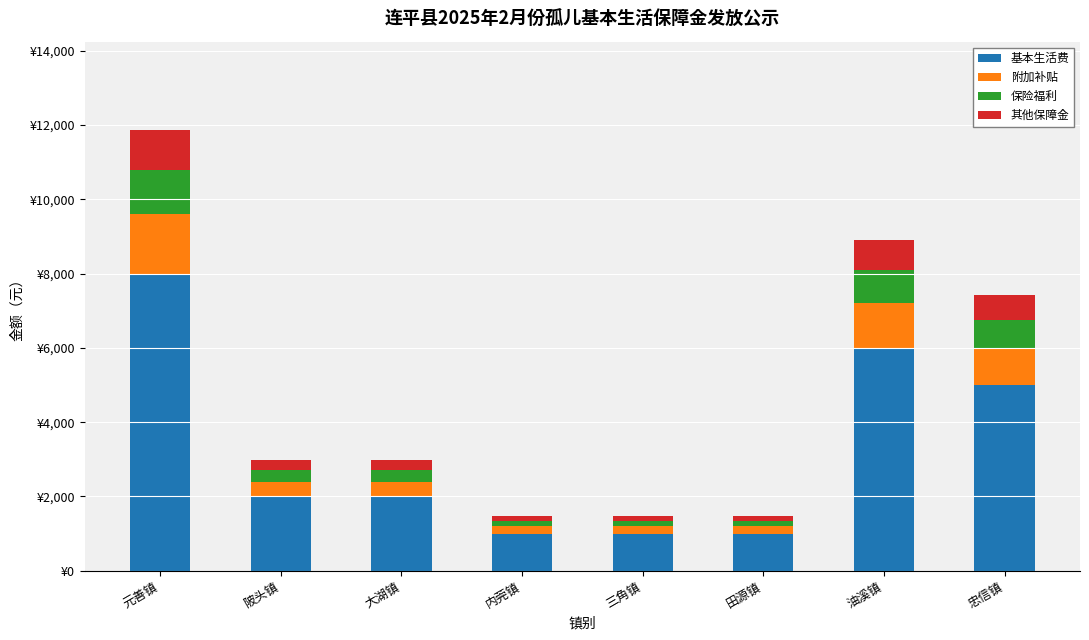

Count the 保险福利 values in the range 150 to 900.

7